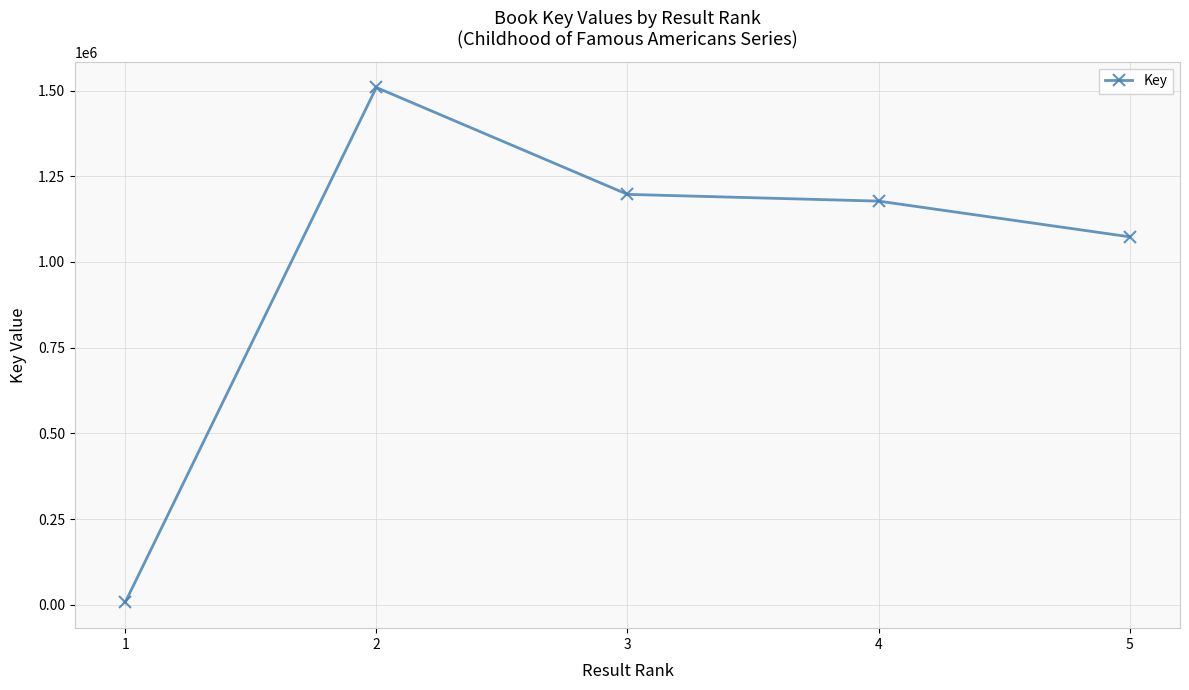

Does the chart have visible grid lines?

Yes